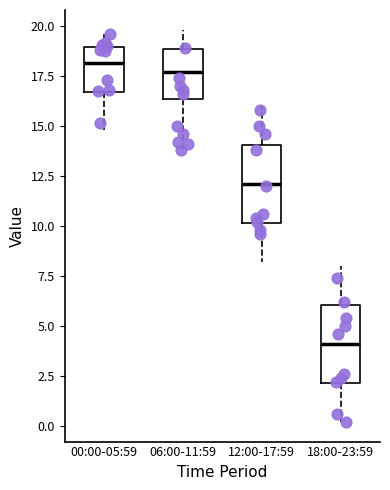

Where is the upper edge of the box for 06:00-11:59 on the y-axis? The values are not printed on the chart, so give them approximately, as read against the axis.

19.0